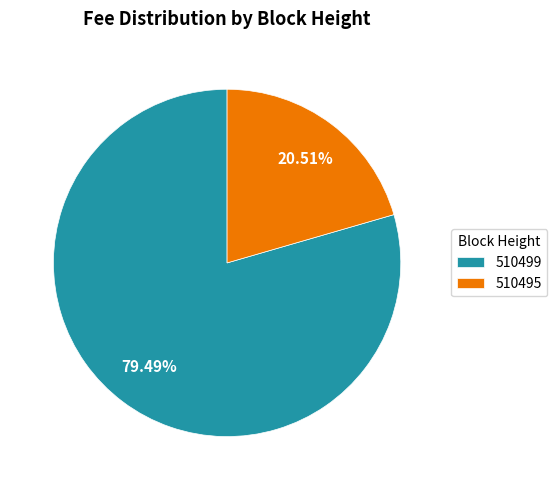

What is the majority slice?

510499